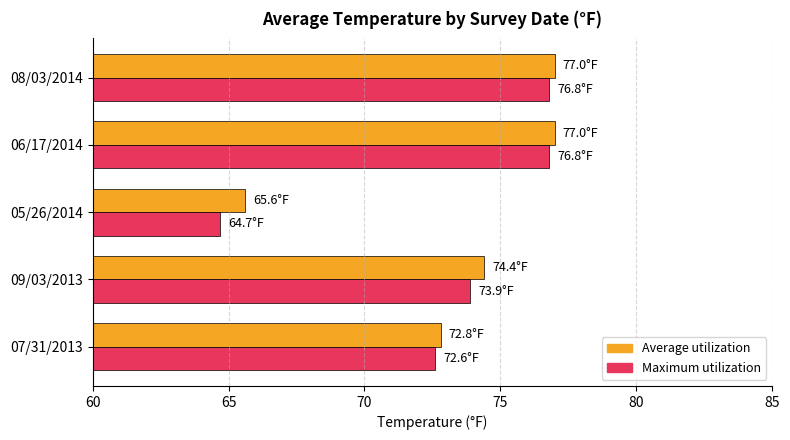

What are all the series names shown in the legend?

Average utilization, Maximum utilization